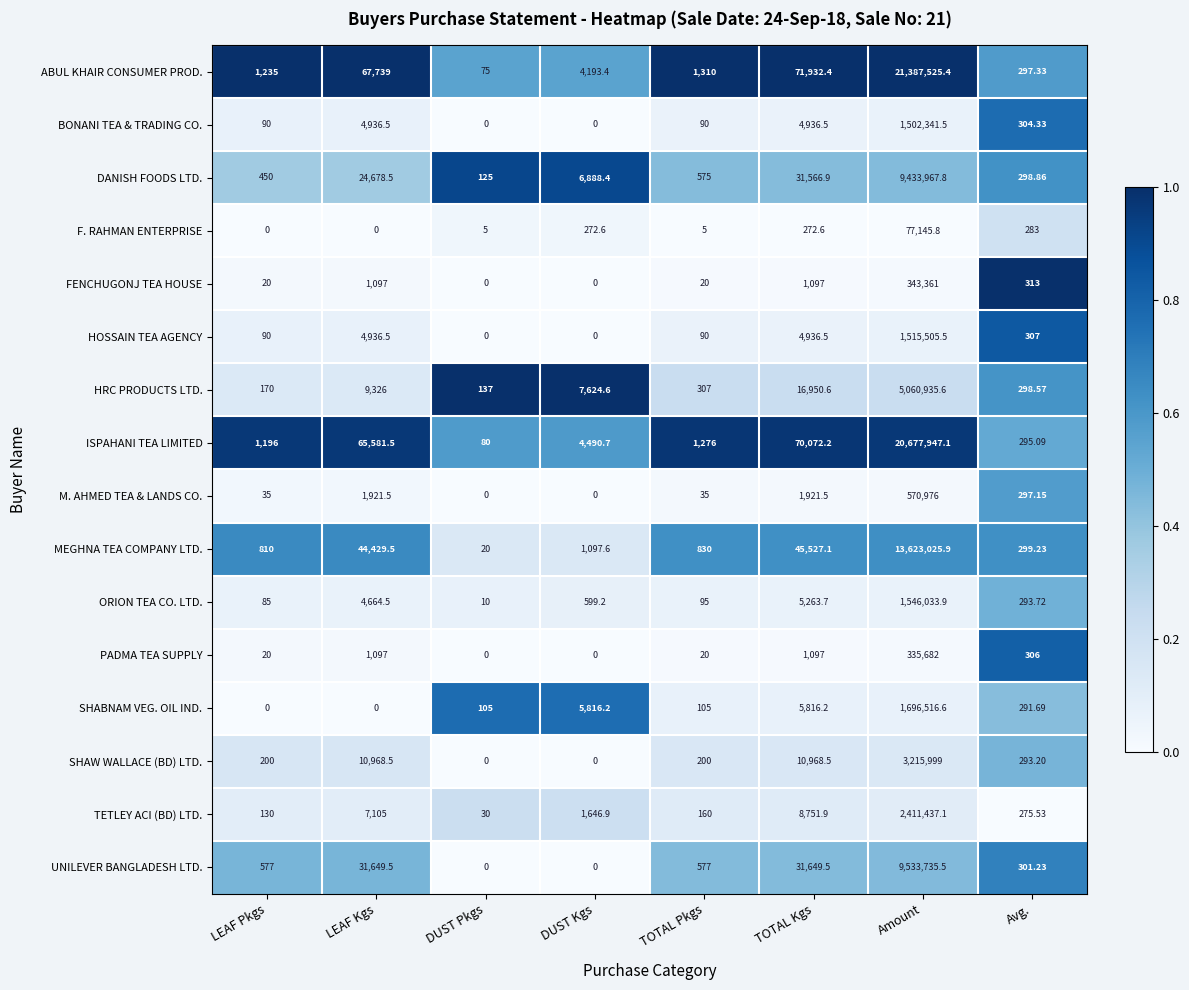

Which category has the highest value in the SHABNAM VEG. OIL IND. series?

Amount